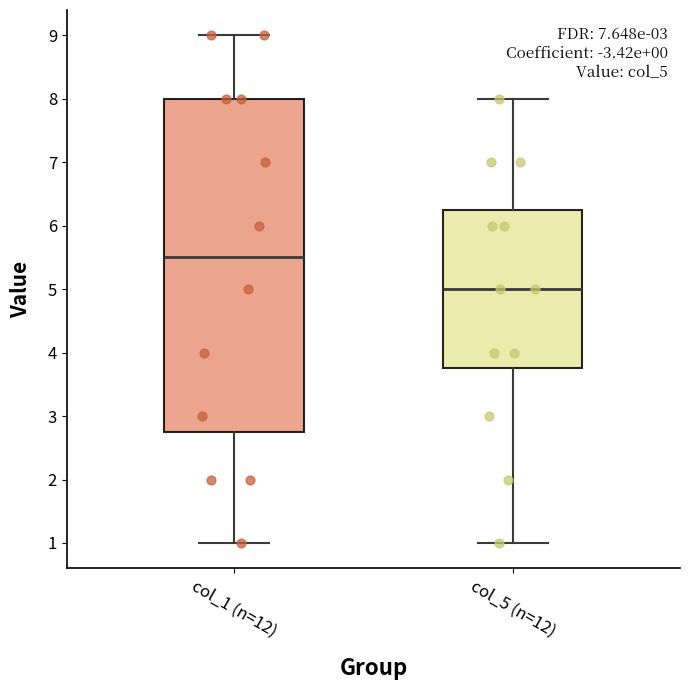

Which box has the lowest median line?

col_5 (n=12)